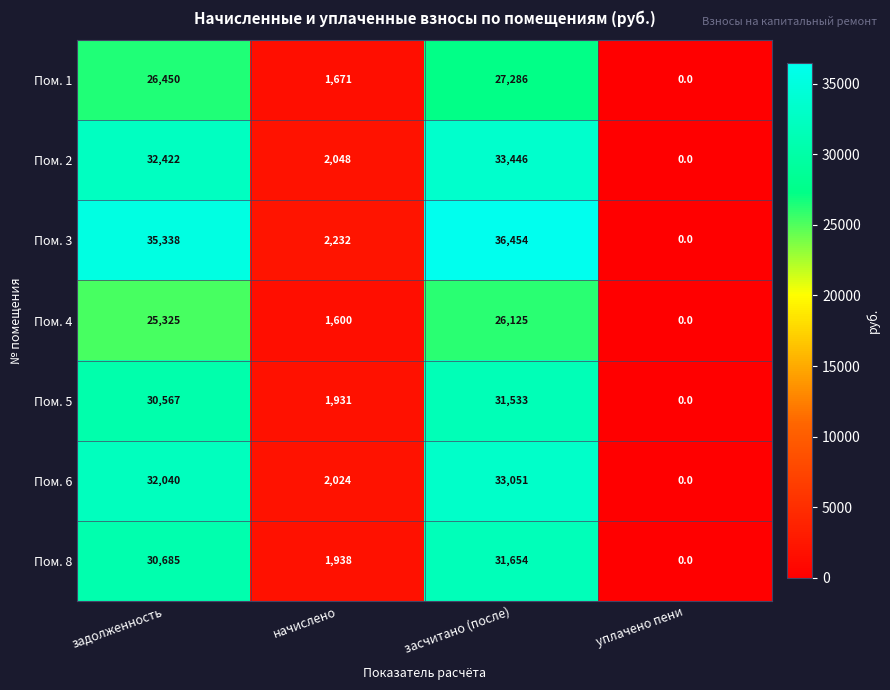

What is the difference between the highest and lowest values at начислено?

632